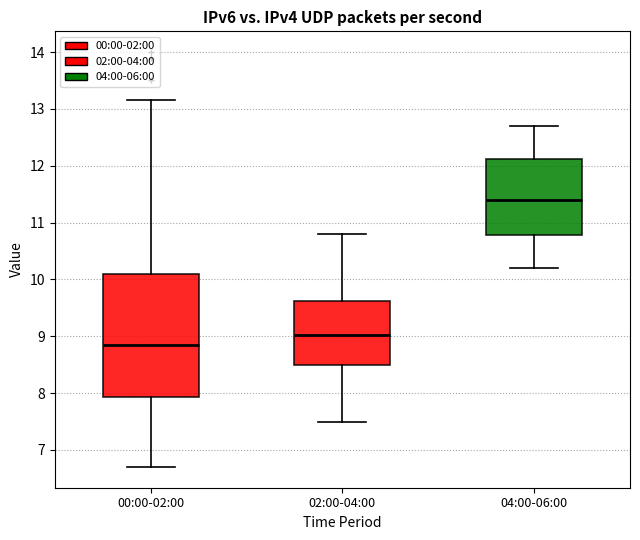

Which box's median line is the highest?

04:00-06:00